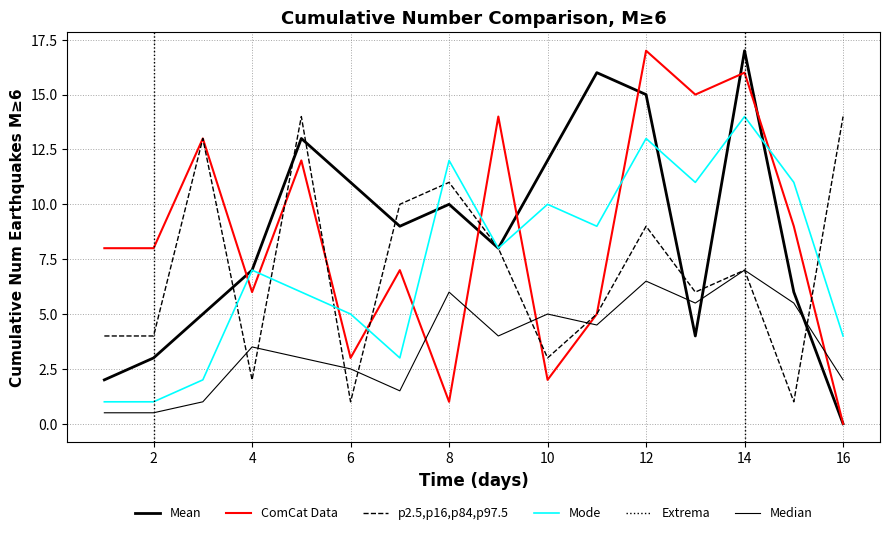

Between 2 and 6, which is larger?

6